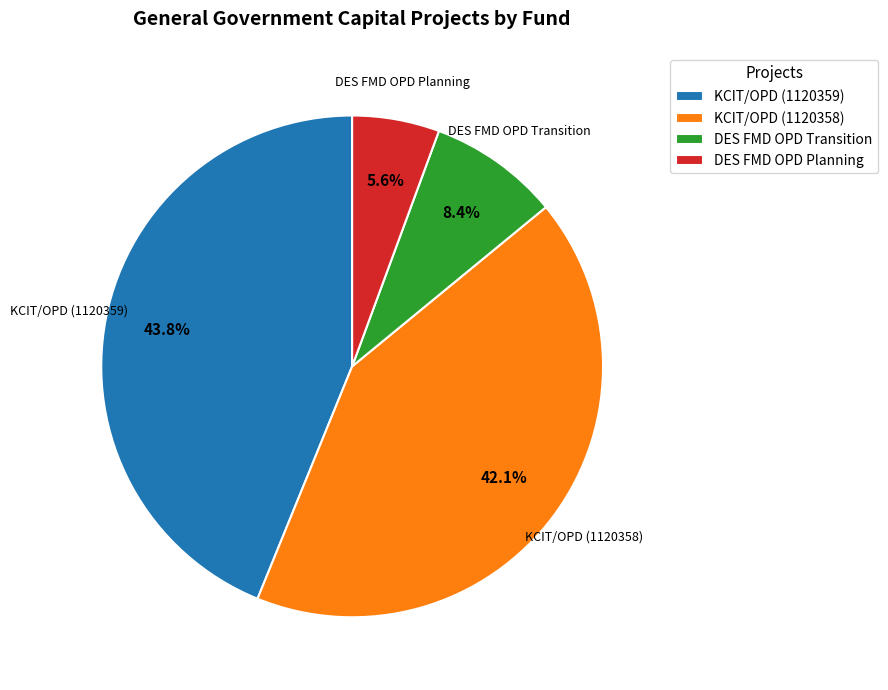

Is there a majority slice in this chart?

No